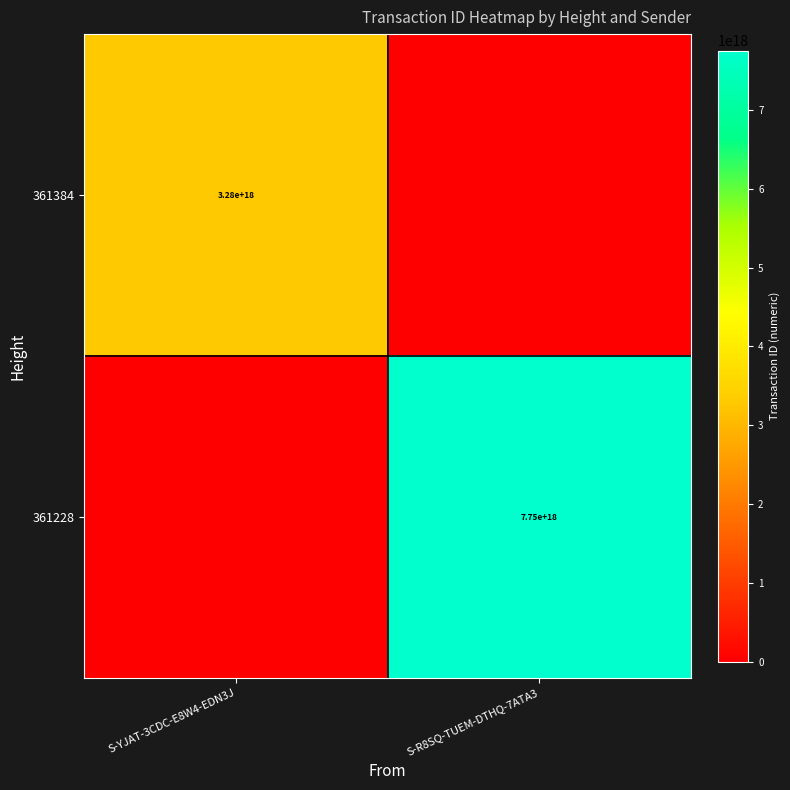

True or false: 361384 has a value of 3280000000000000000 at S-YJAT-3CDC-E8W4-EDN3J.

True